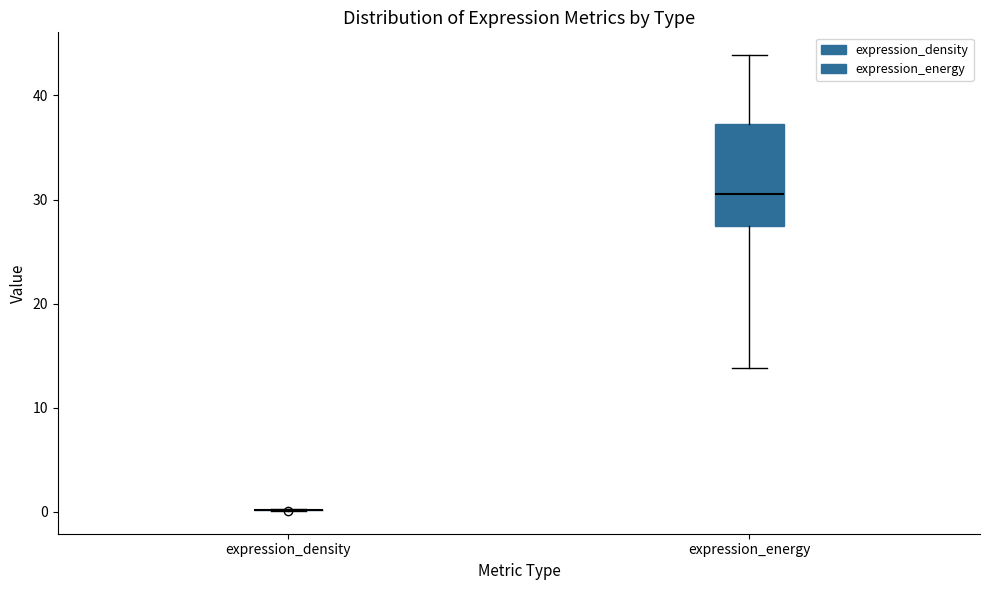

Where is the lower edge of the box for expression_energy on the y-axis? The values are not printed on the chart, so give them approximately, as read against the axis.

27